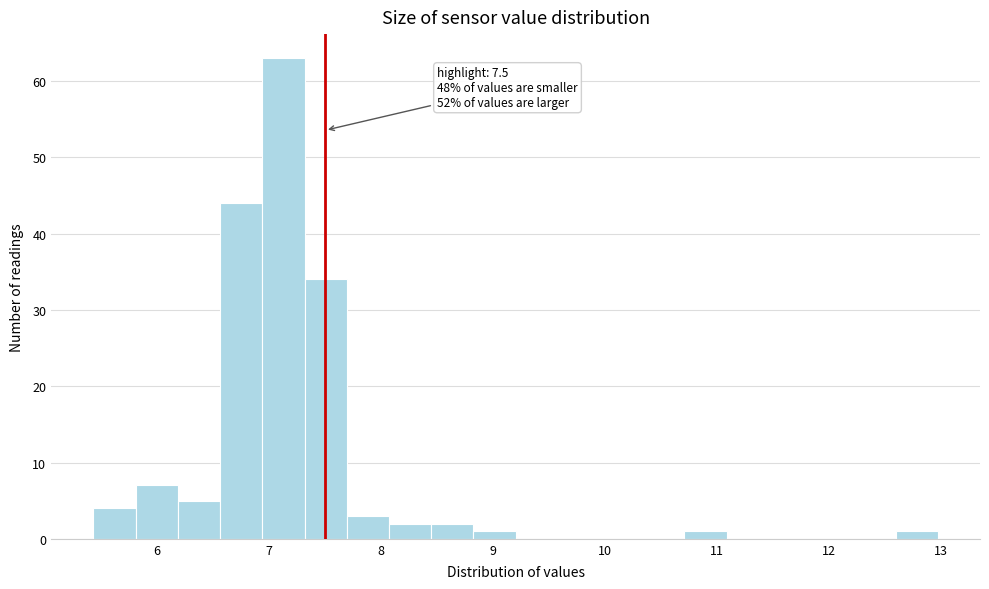

Around what value on the x-axis is the tallest bar? Give the approximate position of its centre, as read against the axis.

7.1